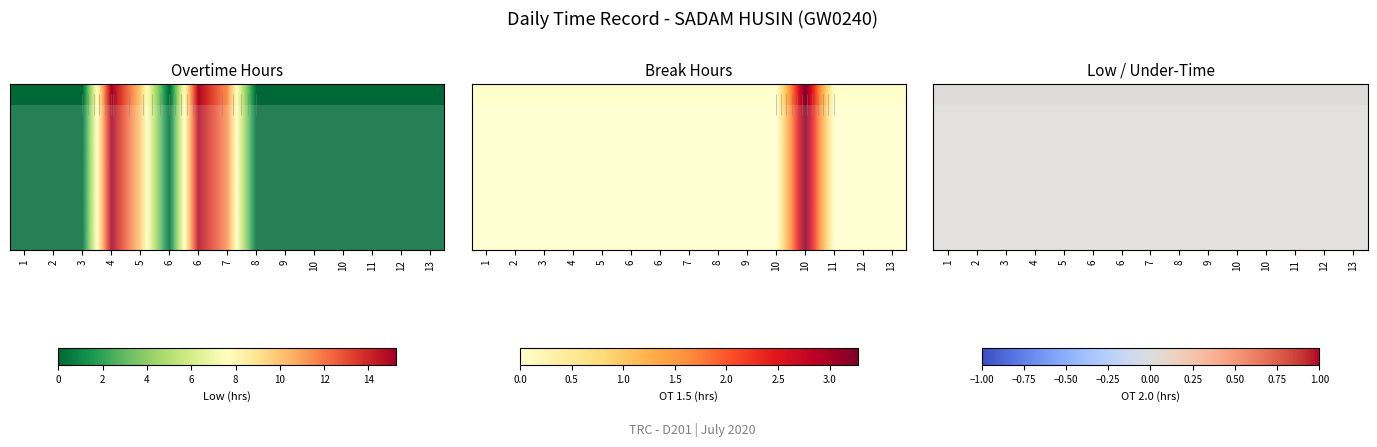

List the series in order of their peak value, highest first.

1, 2, 3